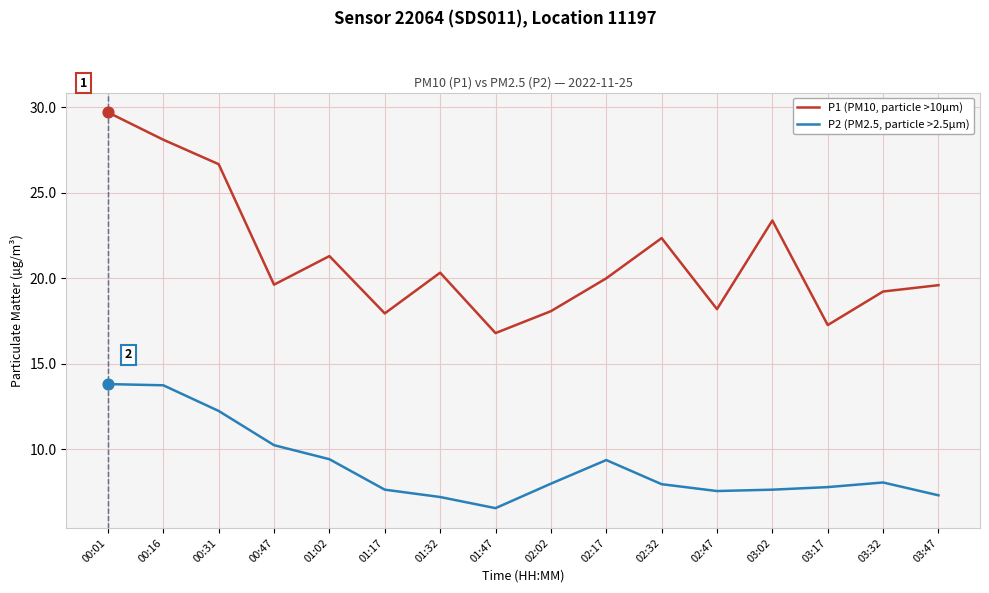

At how many categories does at least one series exceed 15?

16